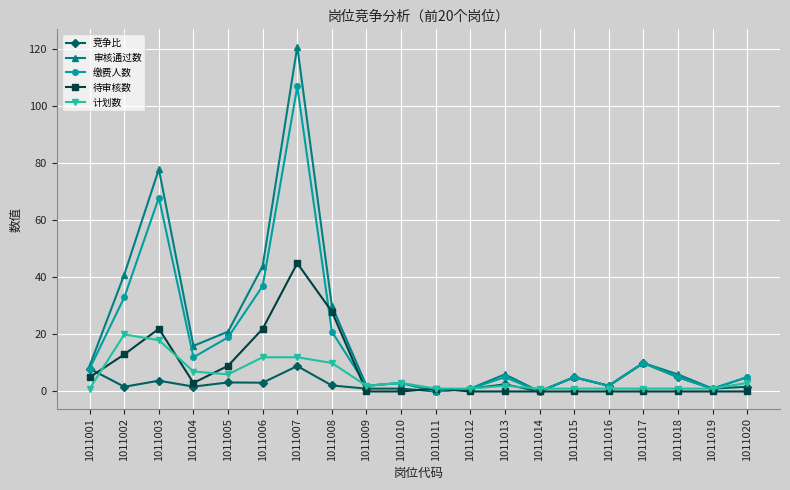

What is the difference between the highest and lowest values at 1011016?

2.0